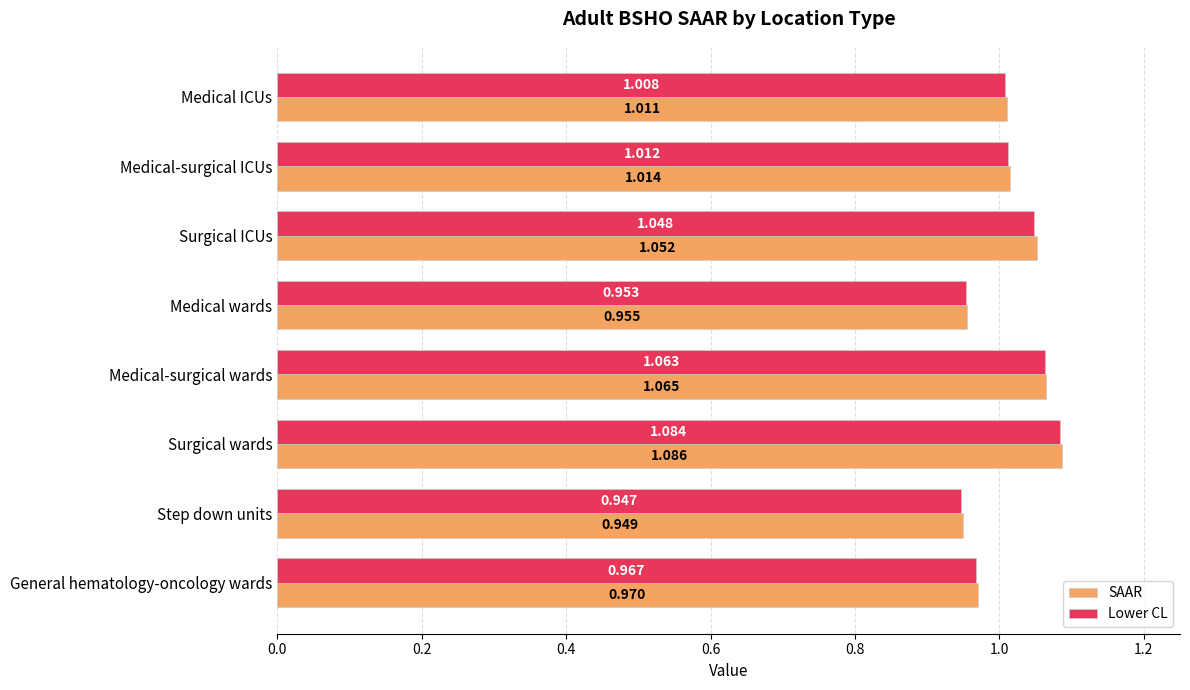

At which category is the sum across all series the highest?

Surgical wards